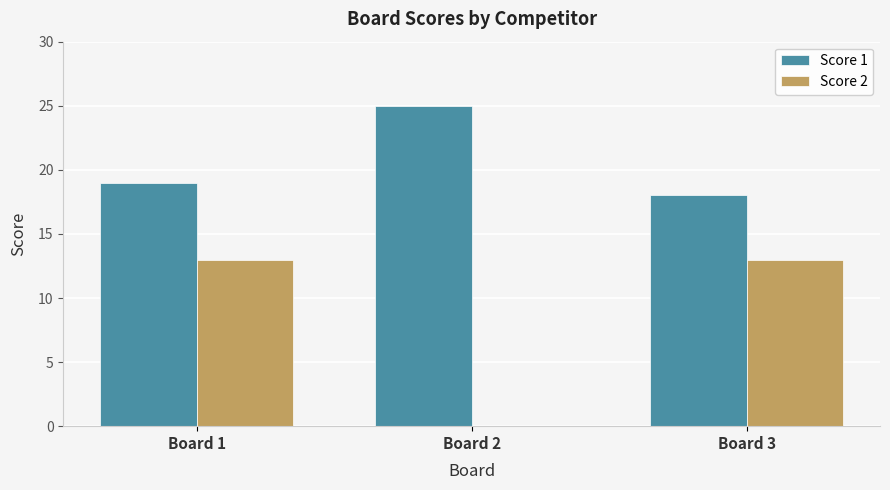

Reading left to right, what are all the values shown in this chart?

Score 1: Board 1=19	Board 2=25	Board 3=18
Score 2: Board 1=13	Board 2=0	Board 3=13